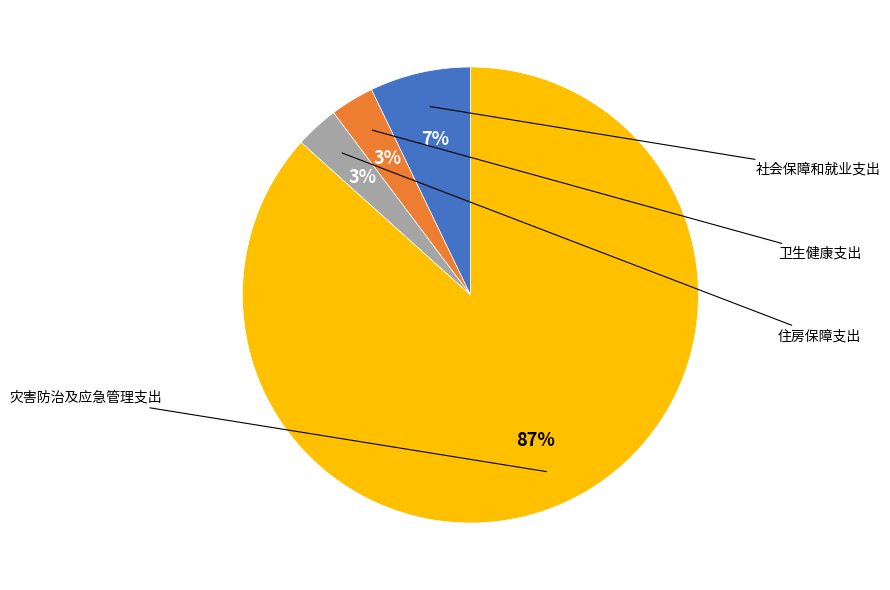

To the nearest percent, what is the average slice percentage?

25%